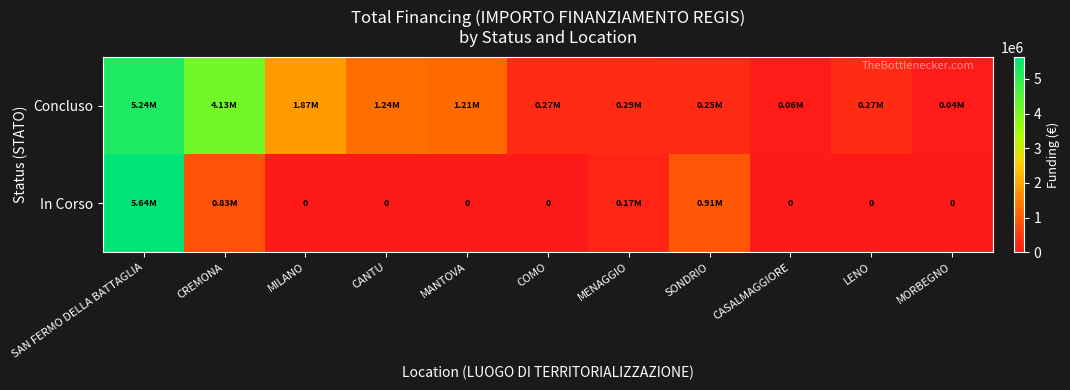

How many positive values does the In Corso series have?

4